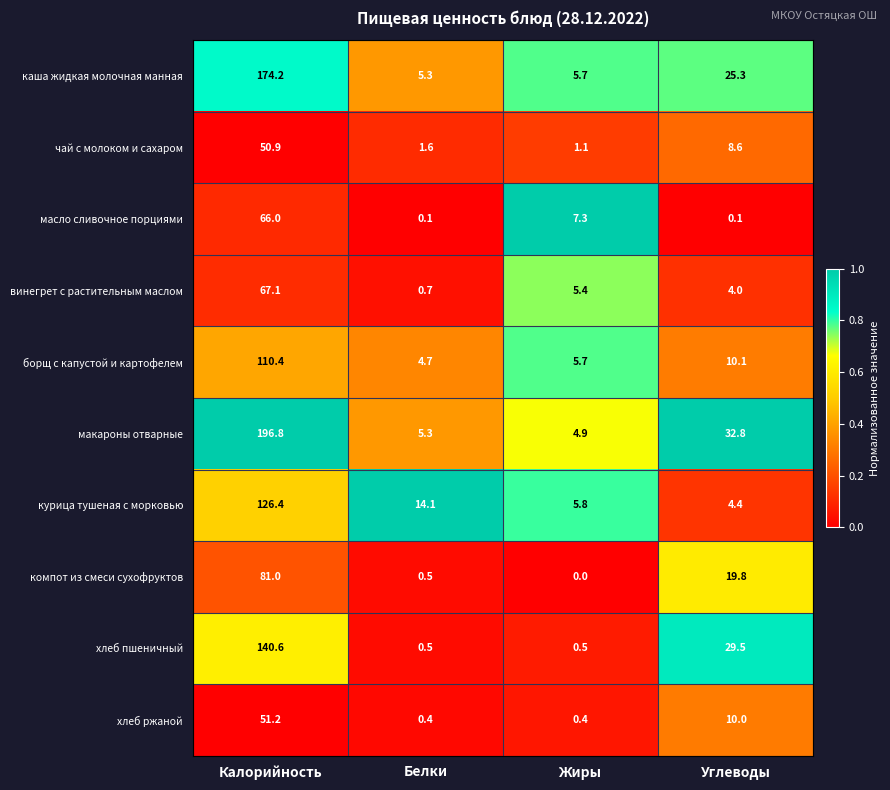

How many data points does each series have?

4